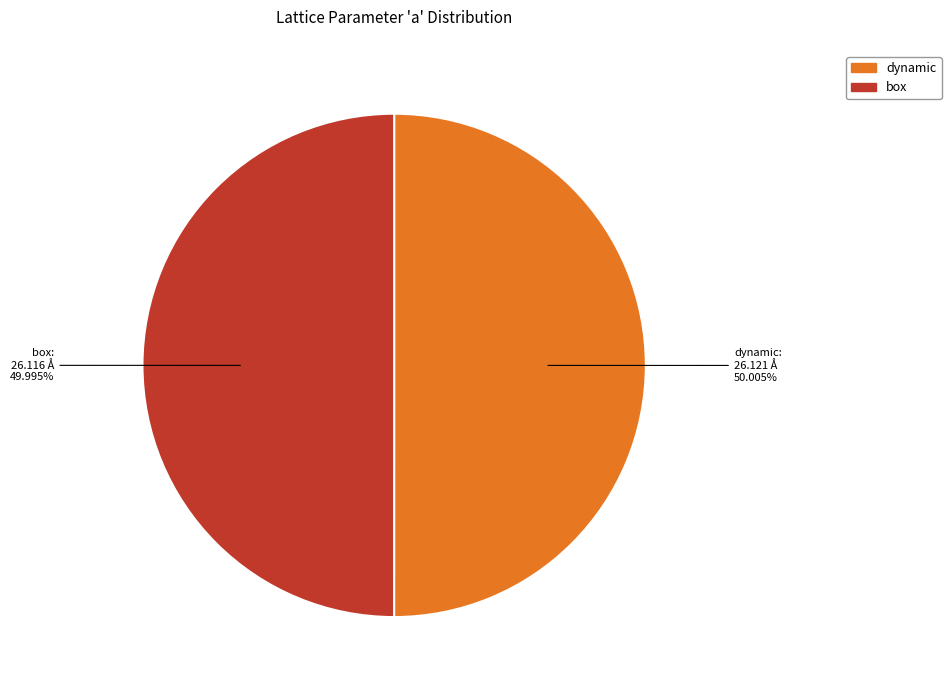

Is there a majority slice in this chart?

Yes